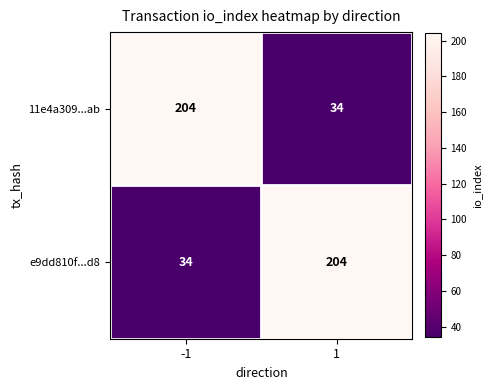

Reading left to right, list all the values displayed in this chart.

11e4a309...ab: -1=204	1=34
e9dd810f...d8: -1=34	1=204